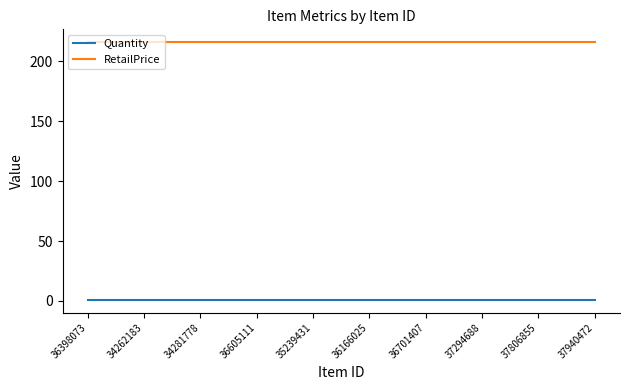

Which series has the largest total across all categories?

RetailPrice